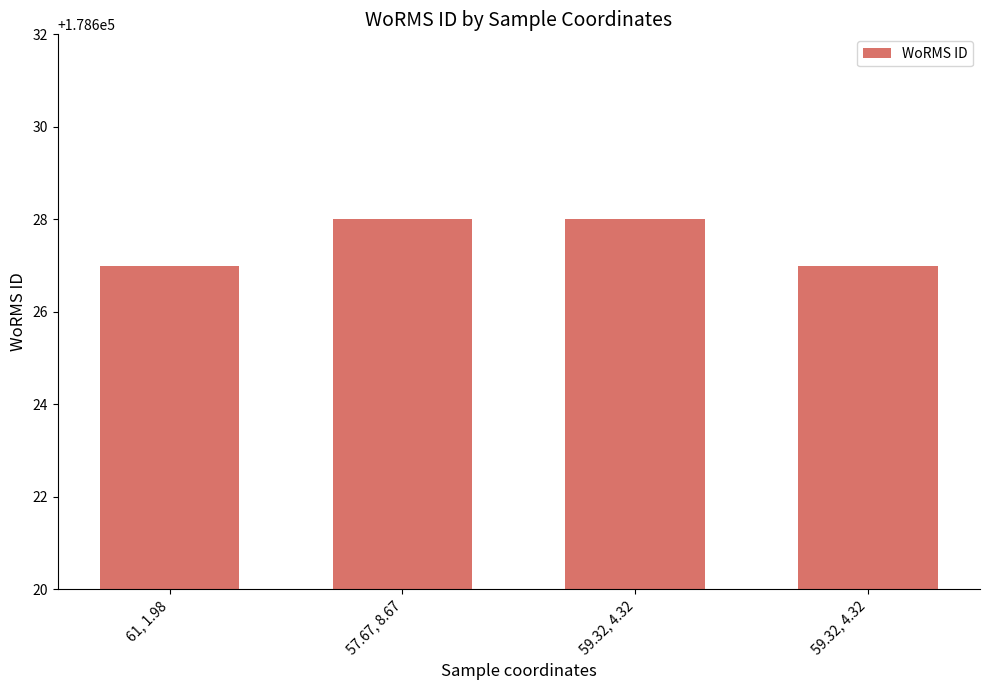

At which category does the chart reach its minimum across all series?

61, 1.98